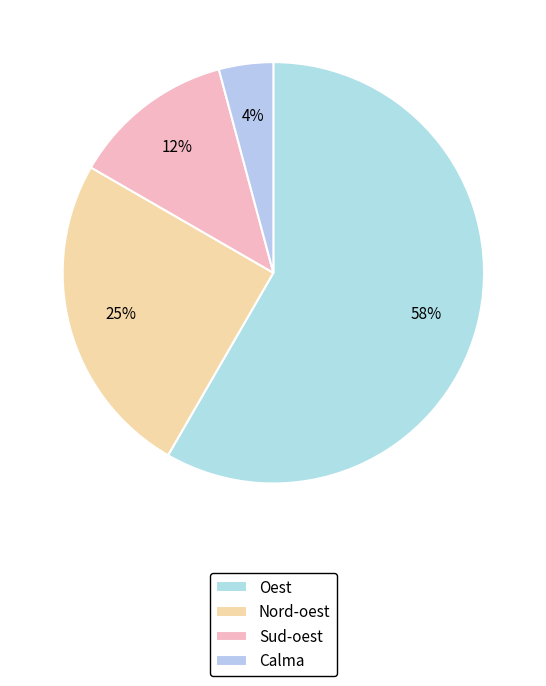

Which category accounts for the majority?

Oest